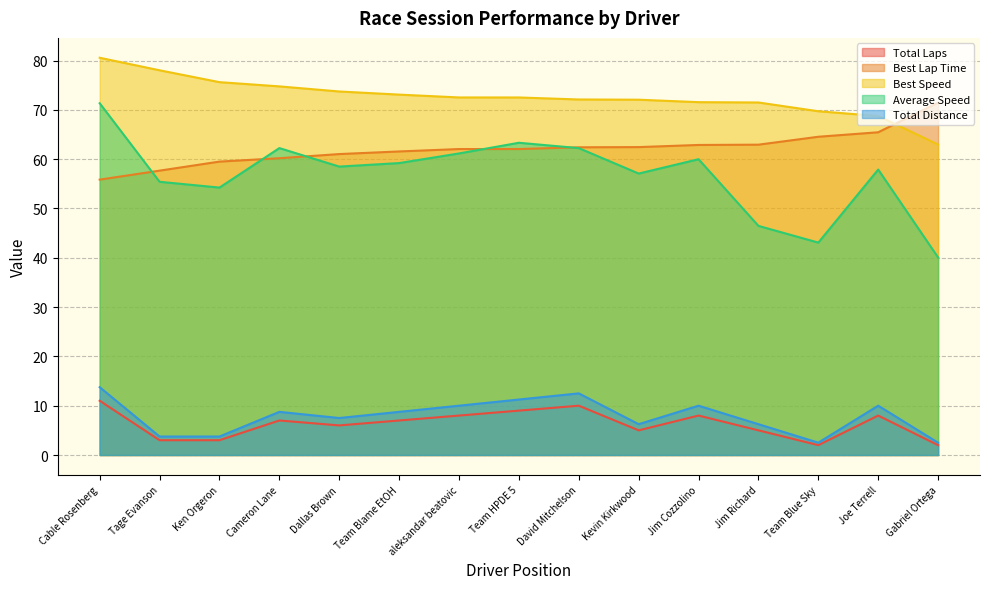

Does the chart display data point markers on the line(s)?

No